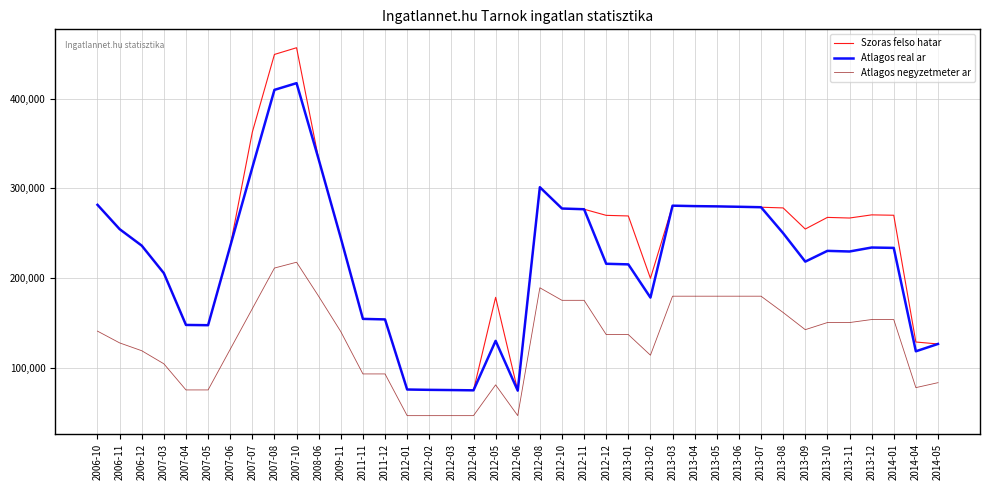

True or false: Szoras felso hatar and Atlagos negyzetmeter ar cross at least once.

False